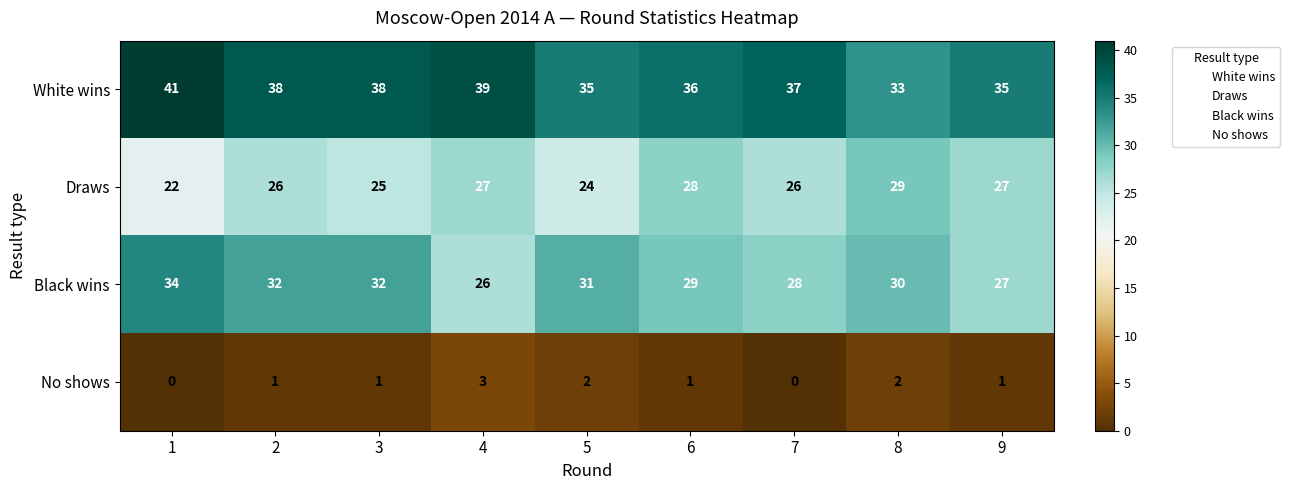

What is the total value across all series at 5?

92